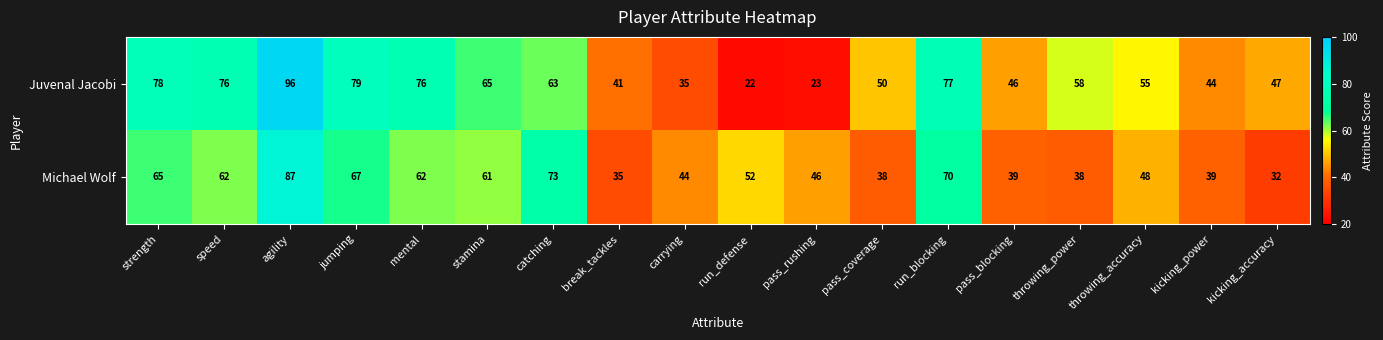

True or false: Juvenal Jacobi has a value of 76 at speed.

True